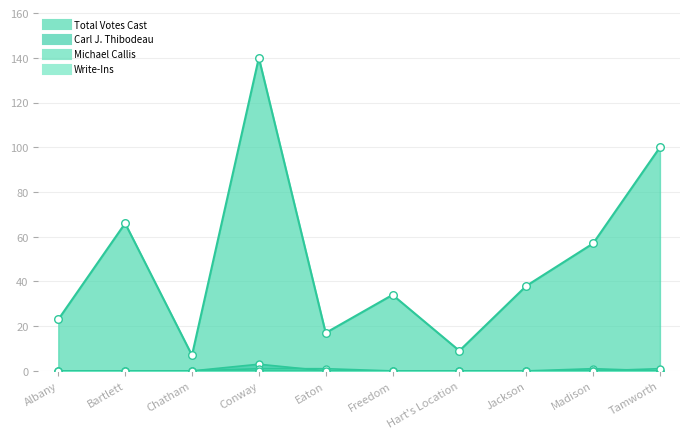

What is the total value across all series at Jackson?

38